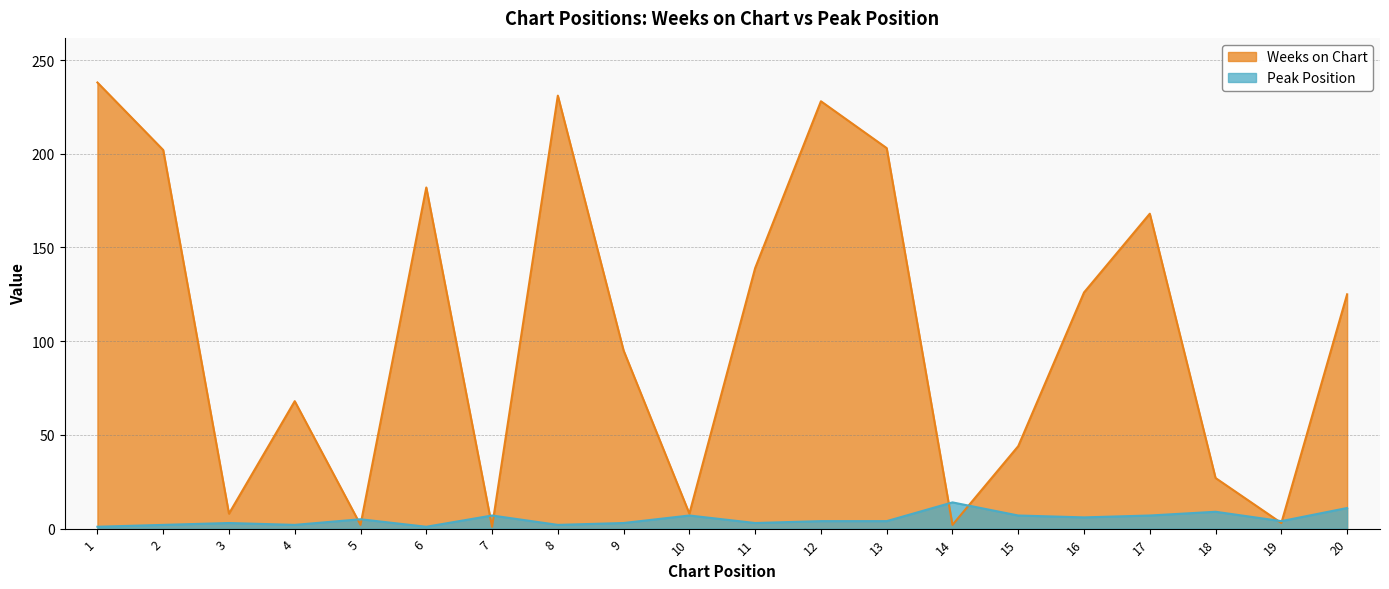

How many interior local valleys does the Peak Position series have?

6